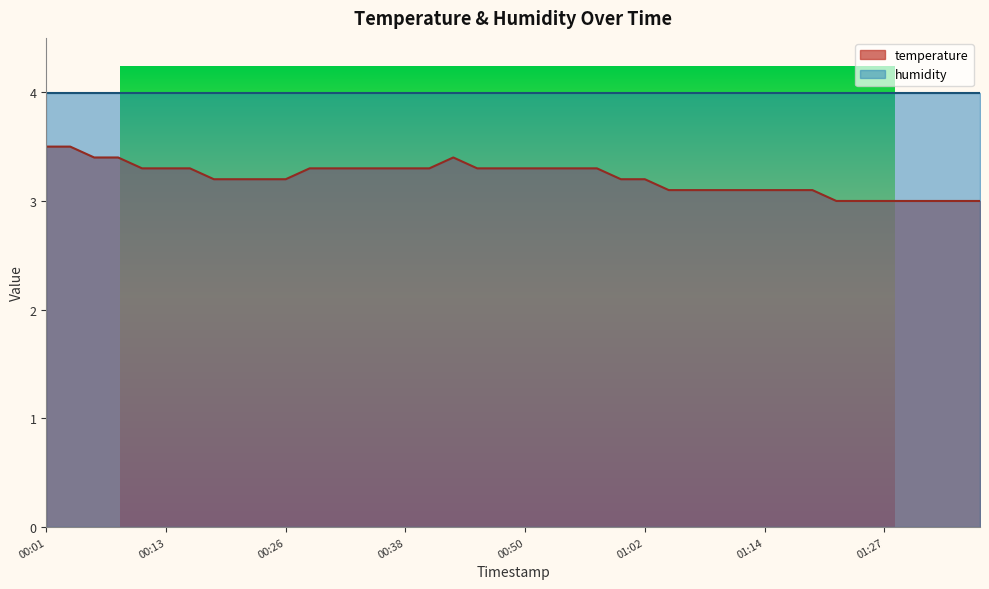

Rank the categories by value from highest to lowest.

00:01, 00:04, 00:06, 00:09, 00:43, 00:11, 00:13, 00:16, 00:28, 00:30, 00:33, 00:35, 00:38, 00:40, 00:45, 00:48, 00:50, 00:52, 00:55, 00:57, 00:18, 00:21, 00:23, 00:26, 01:00, 01:02, 01:05, 01:07, 01:10, 01:12, 01:14, 01:17, 01:19, 01:22, 01:24, 01:27, 01:29, 01:31, 01:34, 01:36